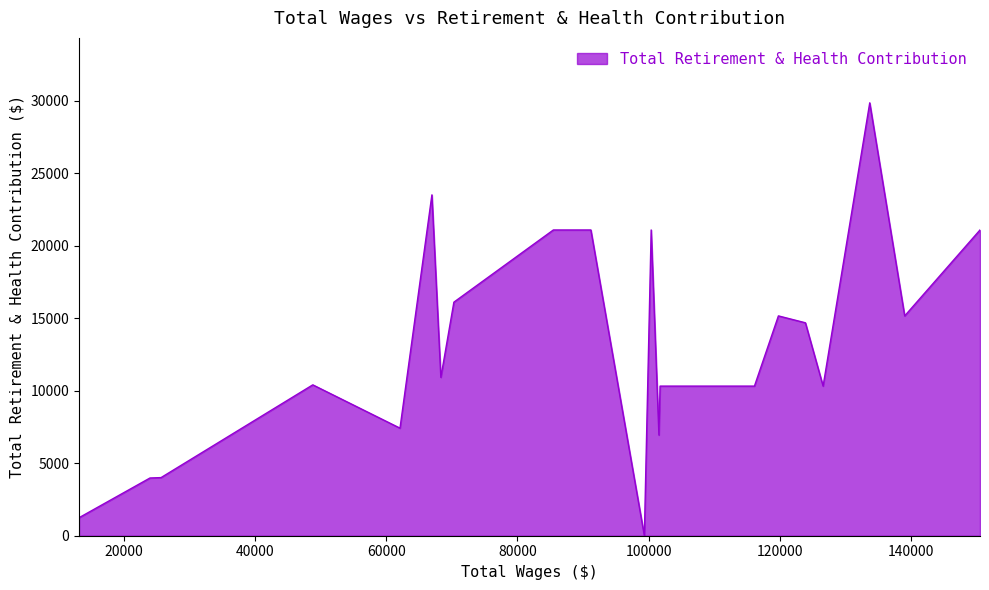

What is the greatest value displayed?

29844